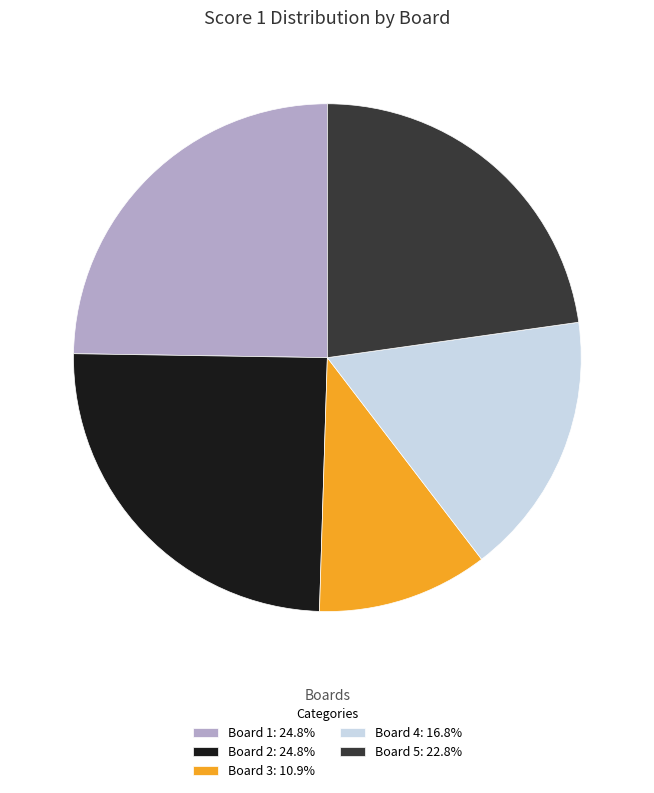

Approximately how many times larger is the value at Board 2: 24.8% compared to Board 4: 16.8%?

1.5